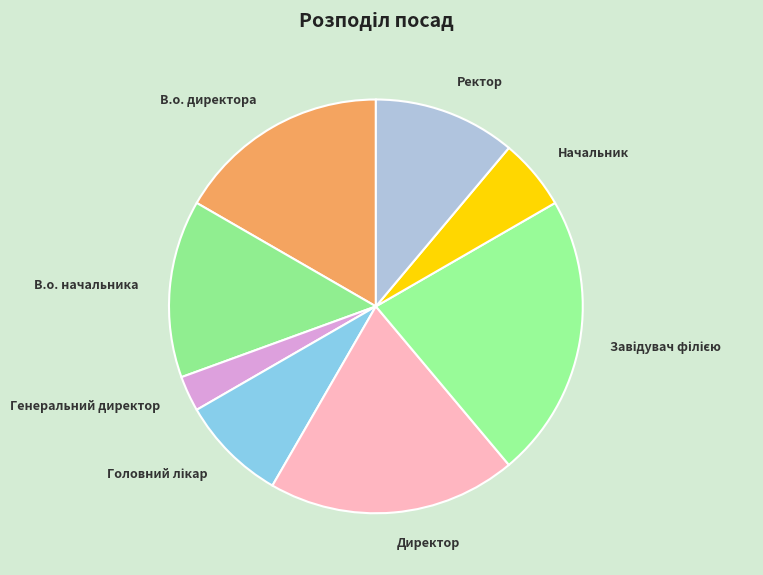

The Начальник slice represents 6% of the pie. True or false?

True